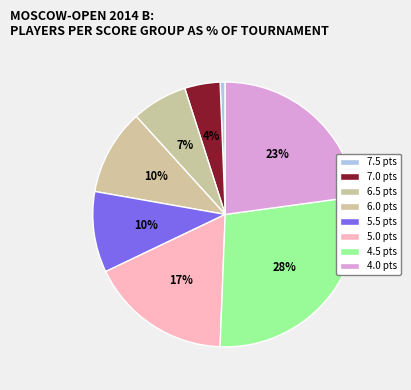

How many slices are in this pie chart?

8